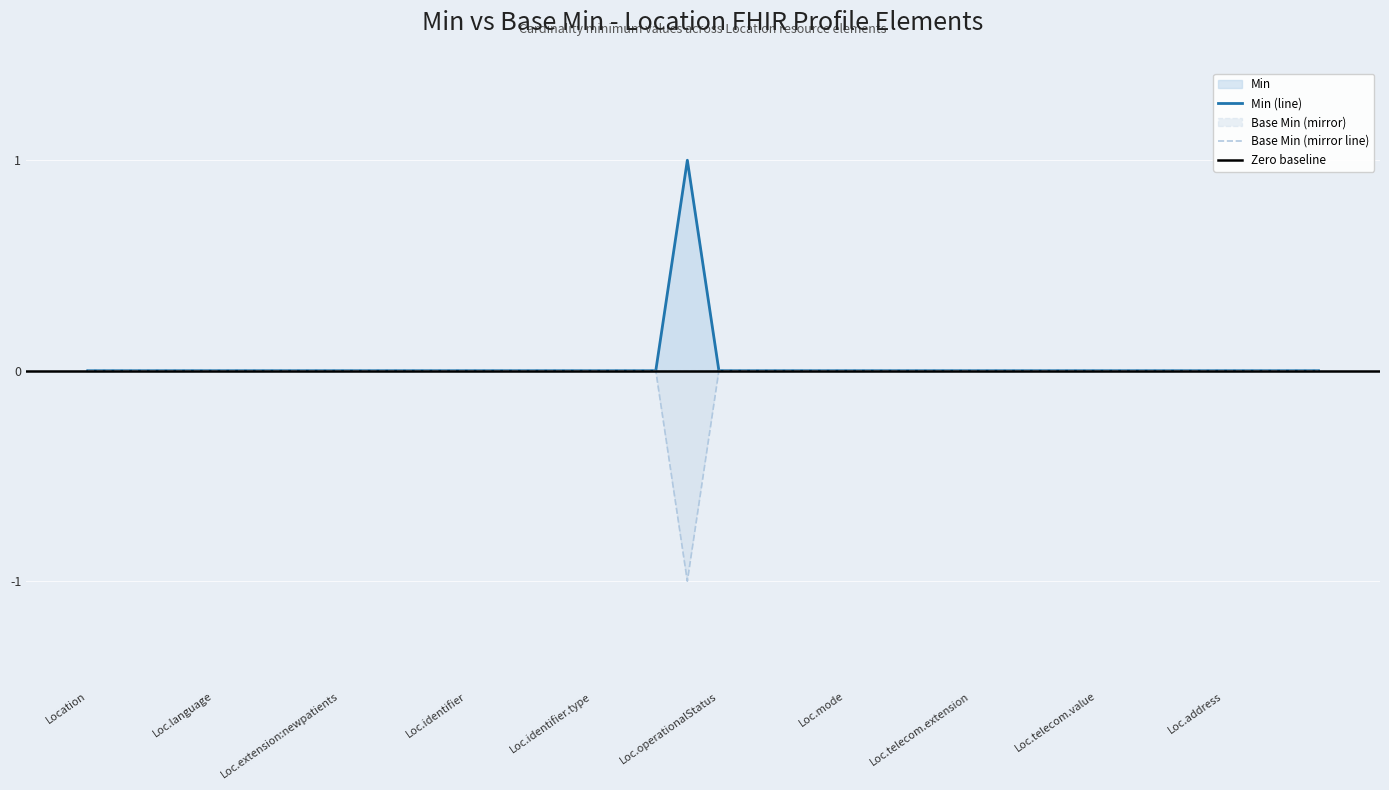

What is the sum of all Base Min values?

-1